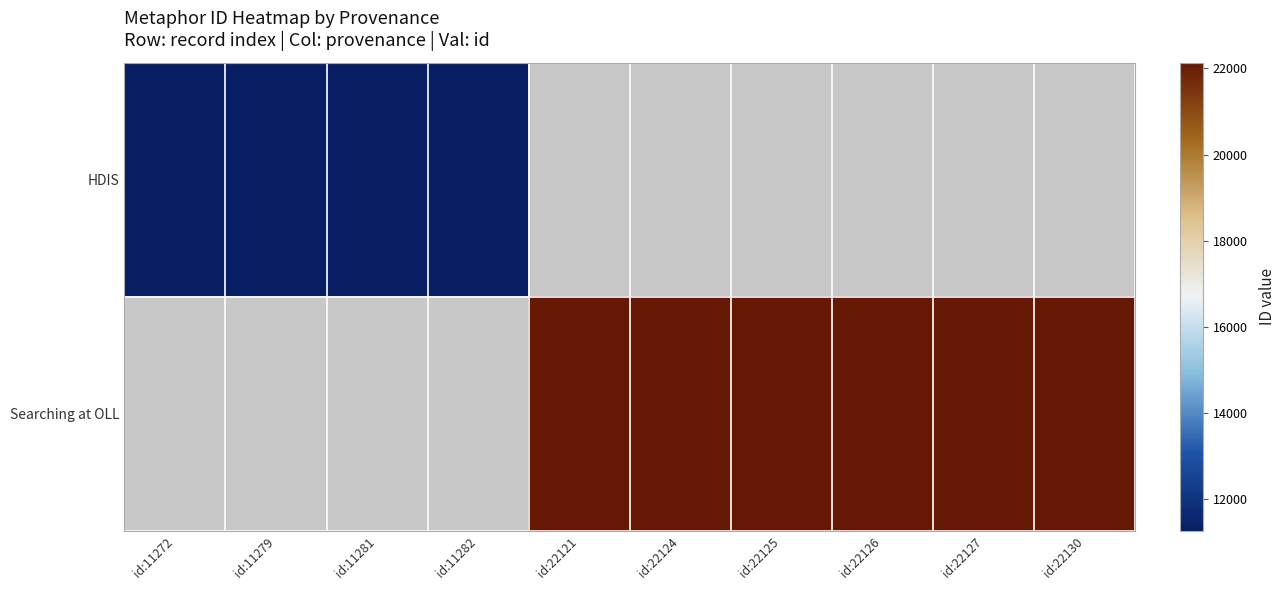

At how many categories does at least one series exceed 14022?

6